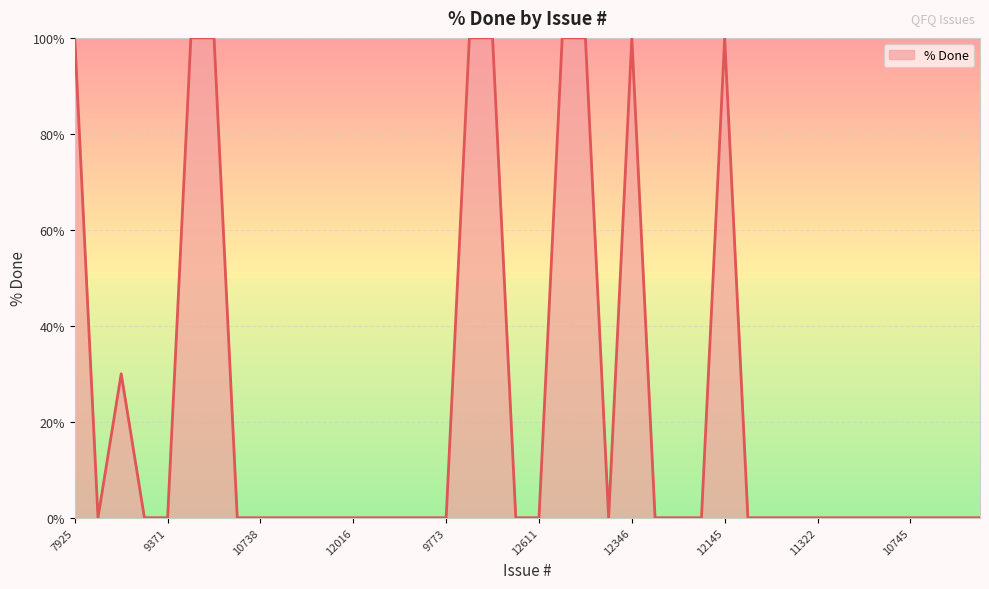

What is the maximum value shown in the chart?

100